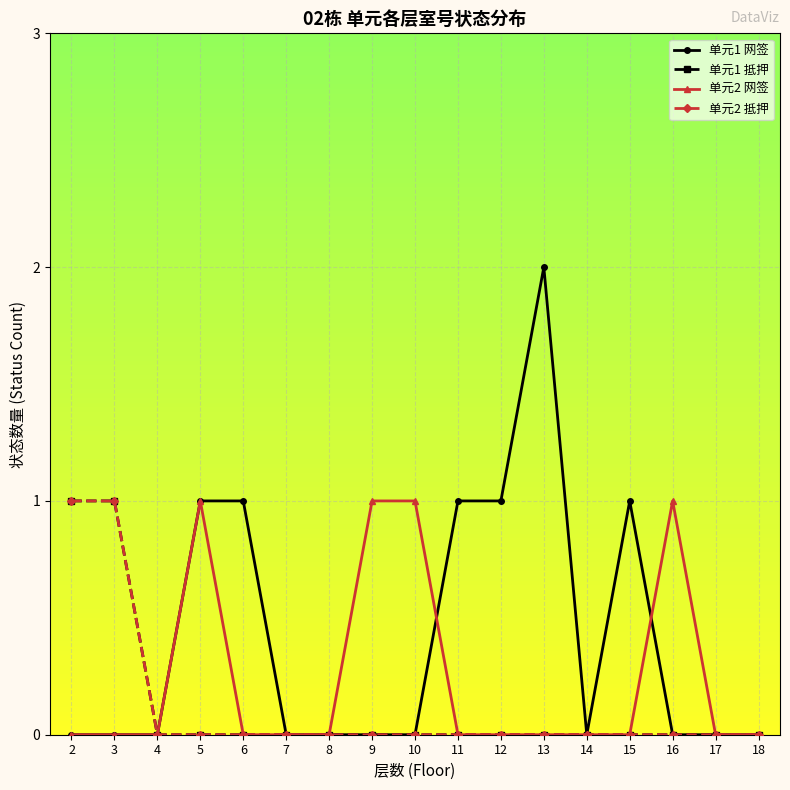

Where is the first local minimum for 单元1 网签?

14